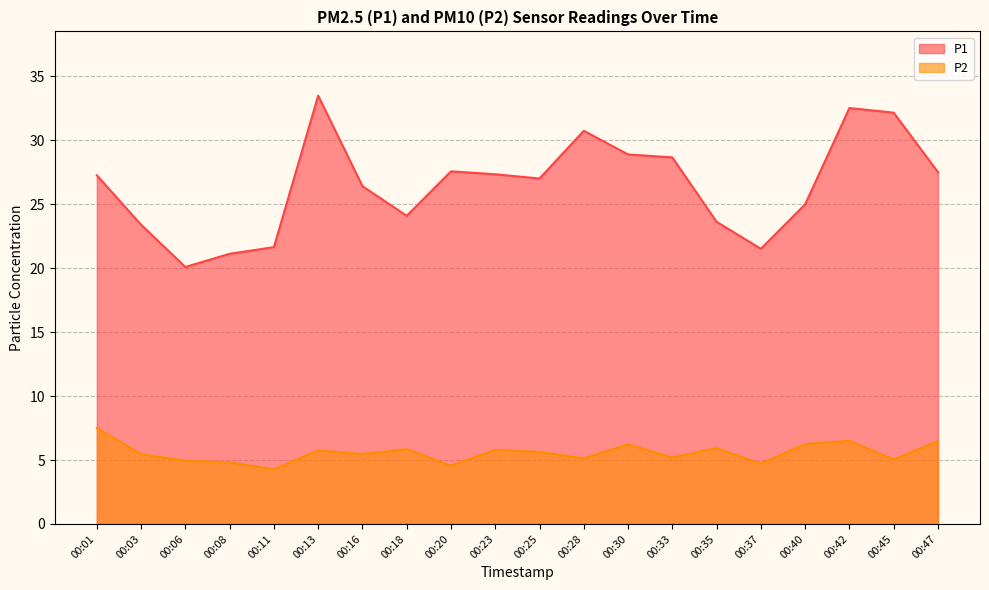

How many lines are shown in the chart?

2